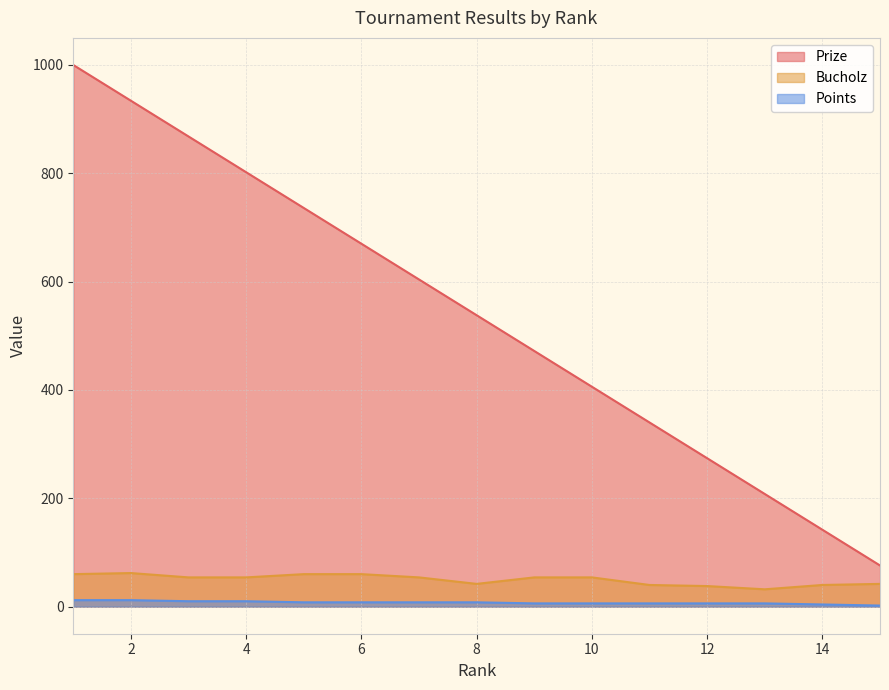

What is the spread (max minus min) of values at 6?

662